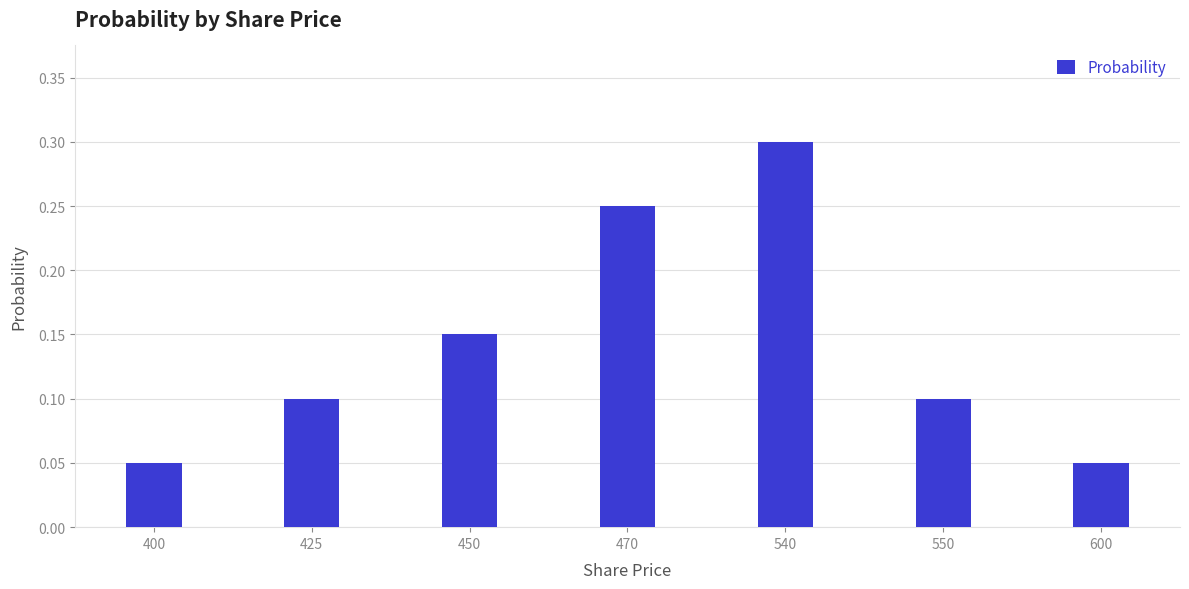

The chart shows a value of 0.2 at 450. True or false?

False